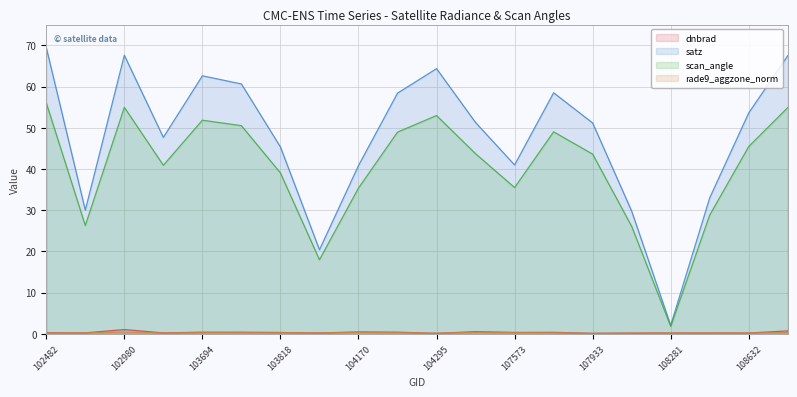

What is the sum of the satz values at 107573 and 104170?

81.8